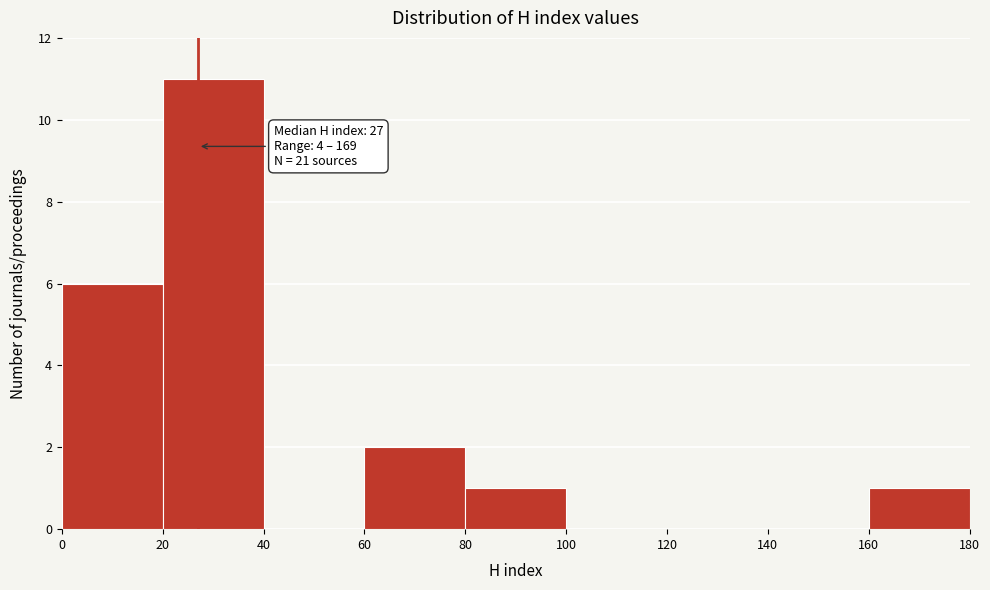

Over which range of the x-axis is the bar tallest?

20 to 40